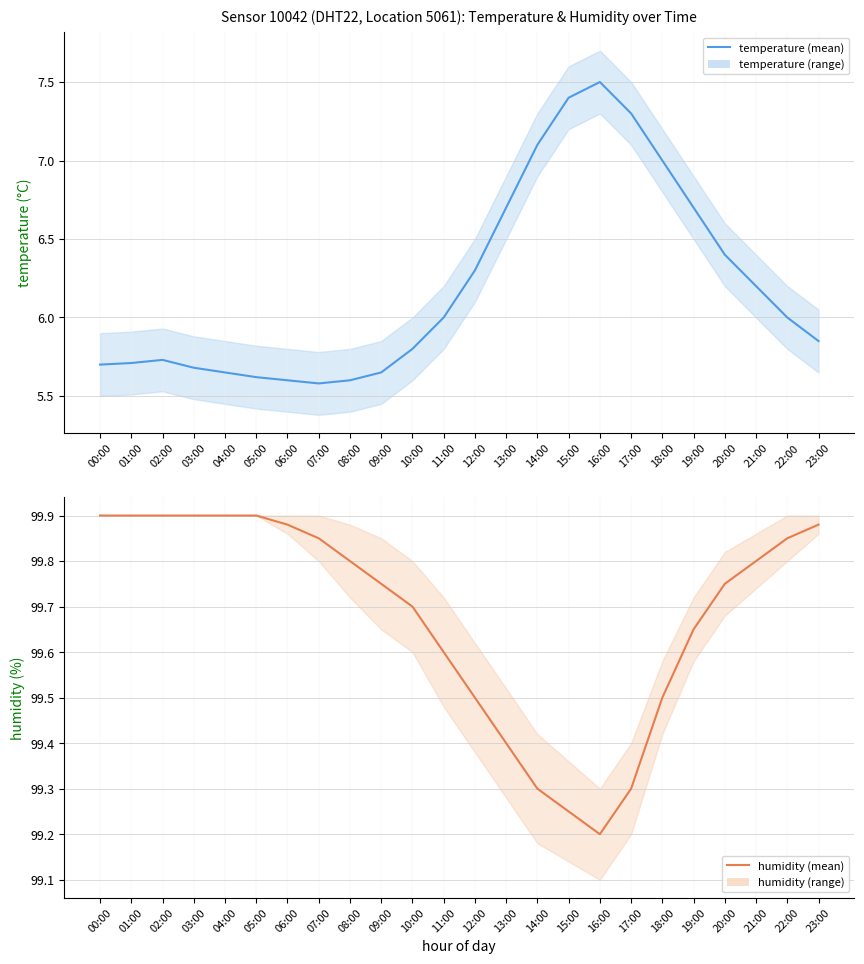

Is it true that humidity equals 99.5 at 18:00?

True